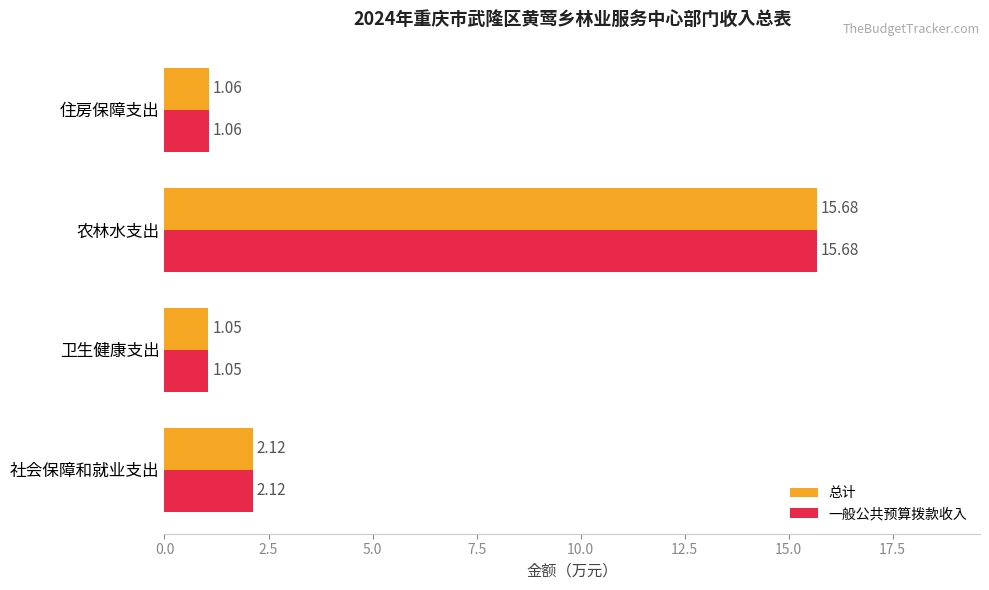

What is the difference between the maximum and minimum values in the 总计 series?

14.6